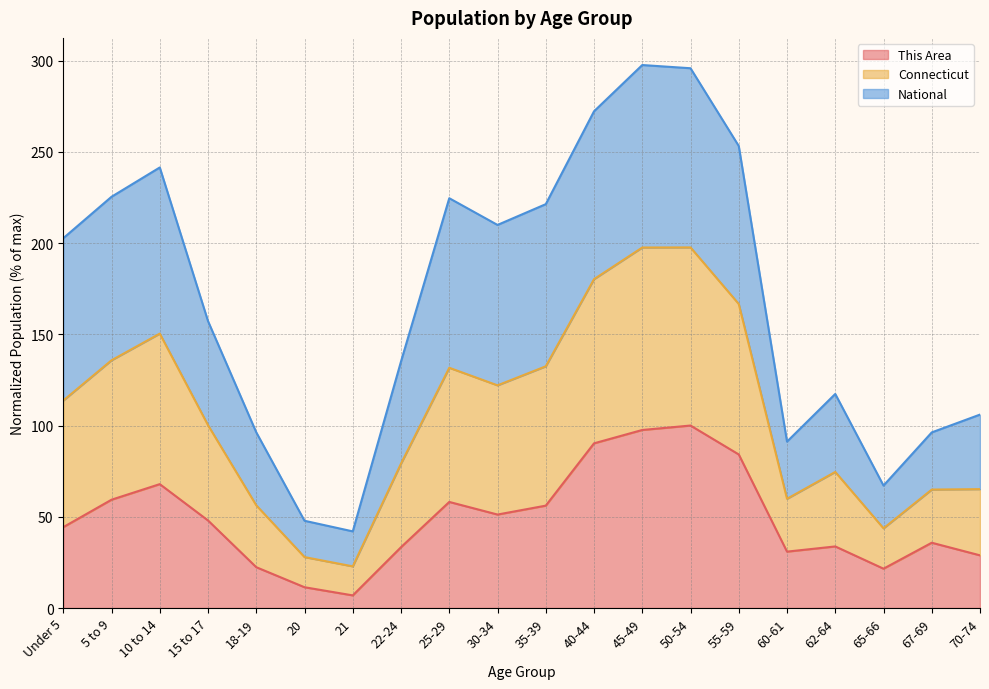

What is the difference between the This Area values at 18-19 and 22-24?

11.0